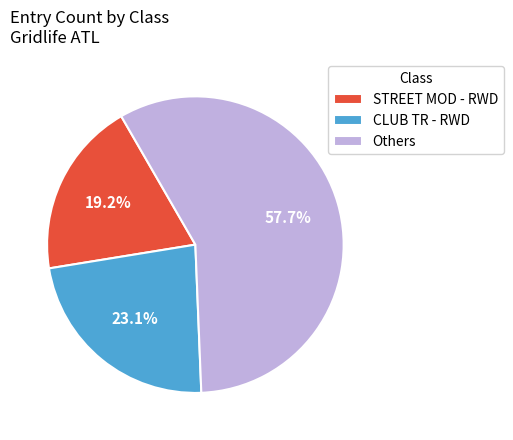

Which category has the smallest portion of the pie?

STREET MOD - RWD